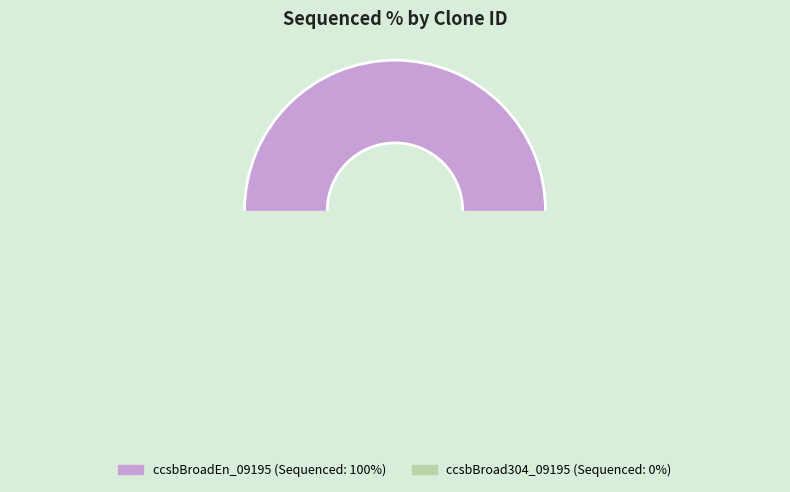

What percentage do ccsbBroad304_09195 and ccsbBroadEn_09195 together represent?

100.0%